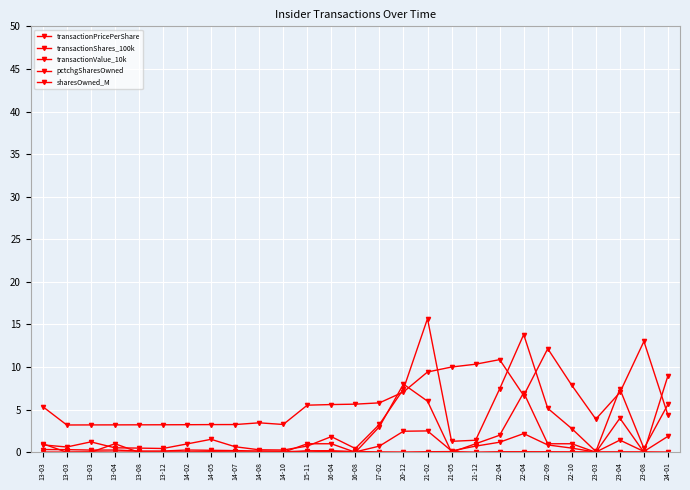

Rank the categories by sharesOwned_M value from lowest to highest.

13-03, 13-03, 13-04, 13-08, 13-12, 14-02, 14-05, 14-07, 14-10, 14-08, 23-03, 24-01, 13-03, 15-11, 16-04, 16-08, 17-02, 22-04, 23-04, 20-12, 22-10, 21-02, 21-05, 21-12, 22-04, 22-09, 23-08